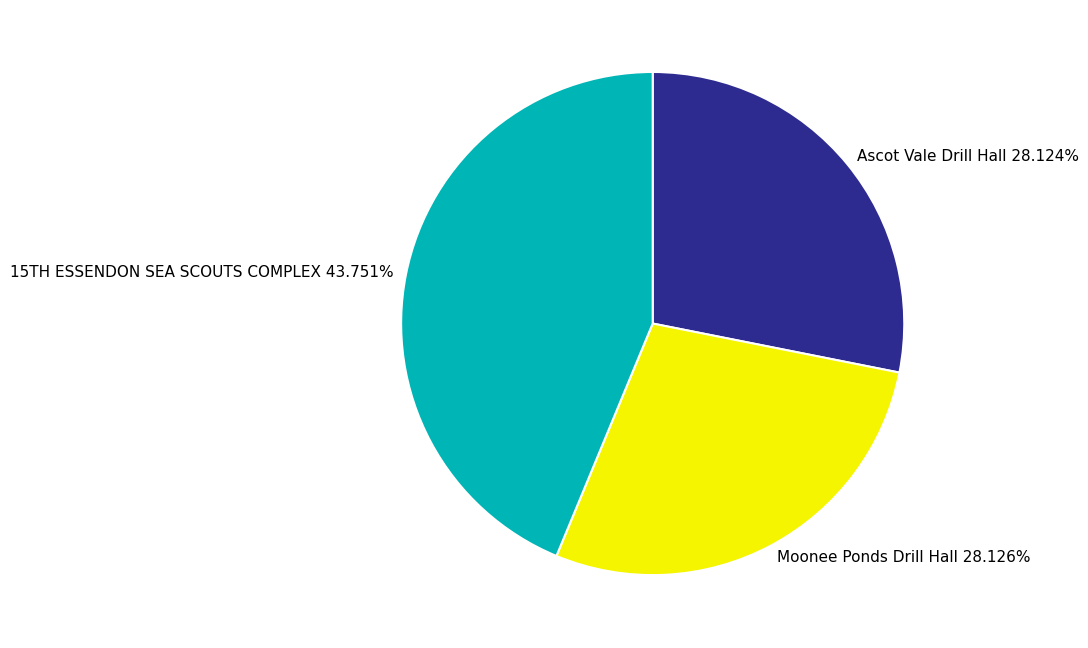

How many slices are in this pie chart?

3